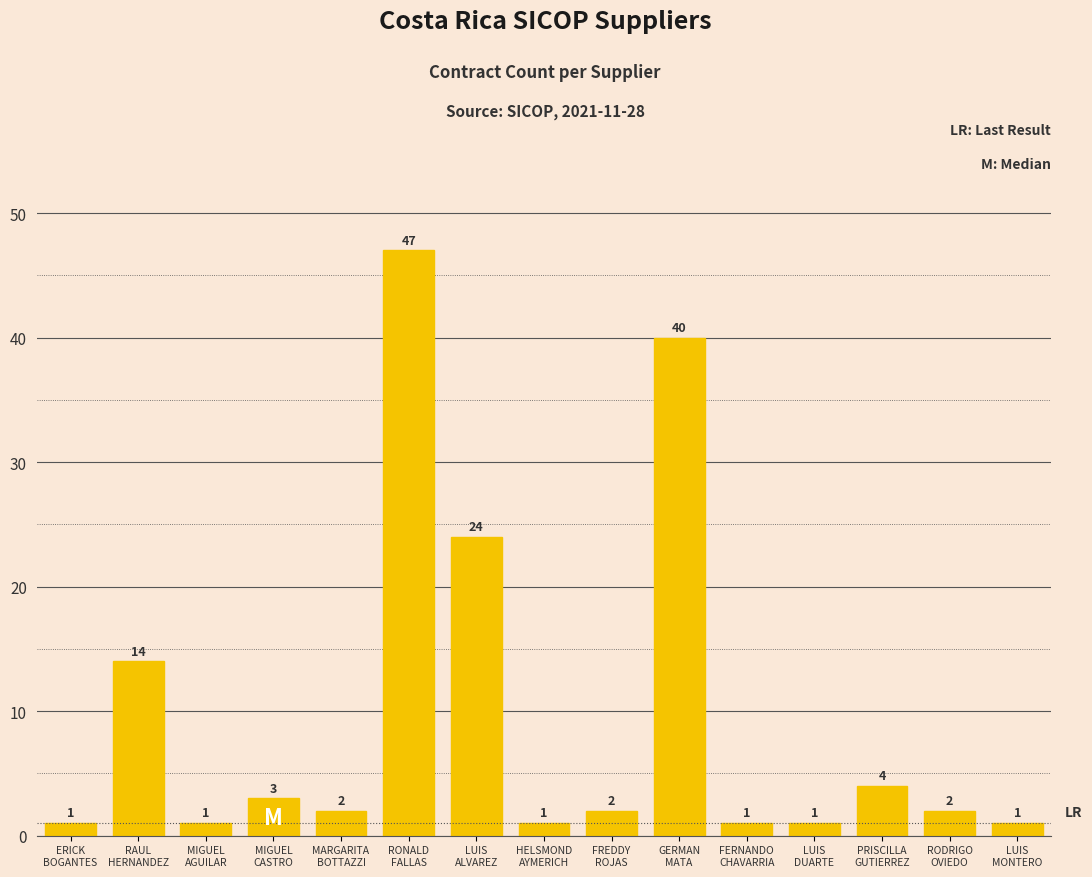

Reading left to right, transcribe all the data shown in this chart.

ERICK
BOGANTES=1	RAUL
HERNANDEZ=14	MIGUEL
AGUILAR=1	MIGUEL
CASTRO=3	MARGARITA
BOTTAZZI=2	RONALD
FALLAS=47	LUIS
ALVAREZ=24	HELSMOND
AYMERICH=1	FREDDY
ROJAS=2	GERMAN
MATA=40	FERNANDO
CHAVARRIA=1	LUIS
DUARTE=1	PRISCILLA
GUTIERREZ=4	RODRIGO
OVIEDO=2	LUIS
MONTERO=1